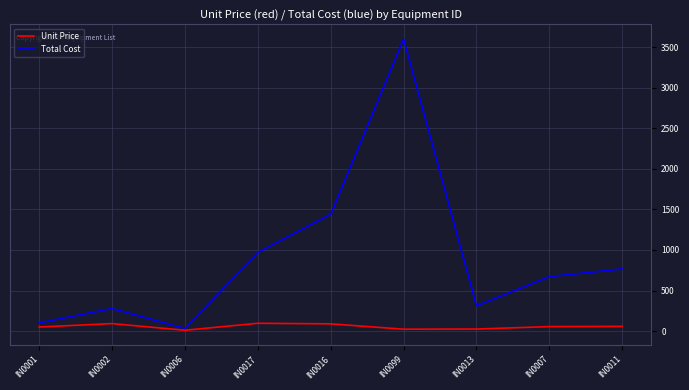

Which series has the largest range (max minus min)?

Total Cost